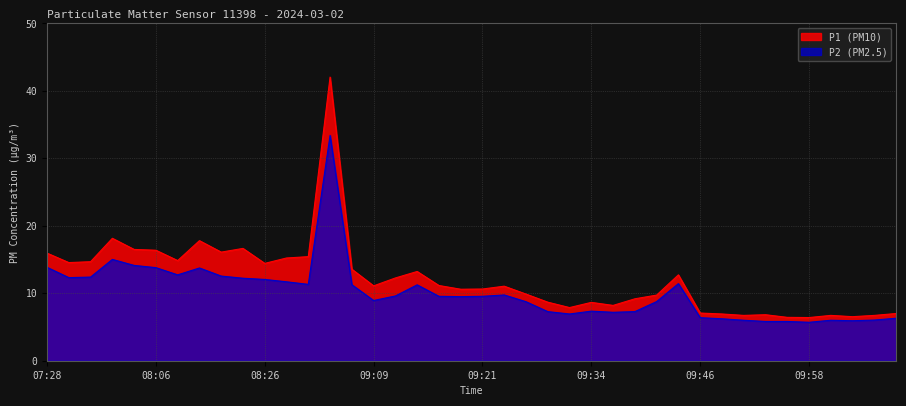

What is the label of the 21st point from the right?

09:19